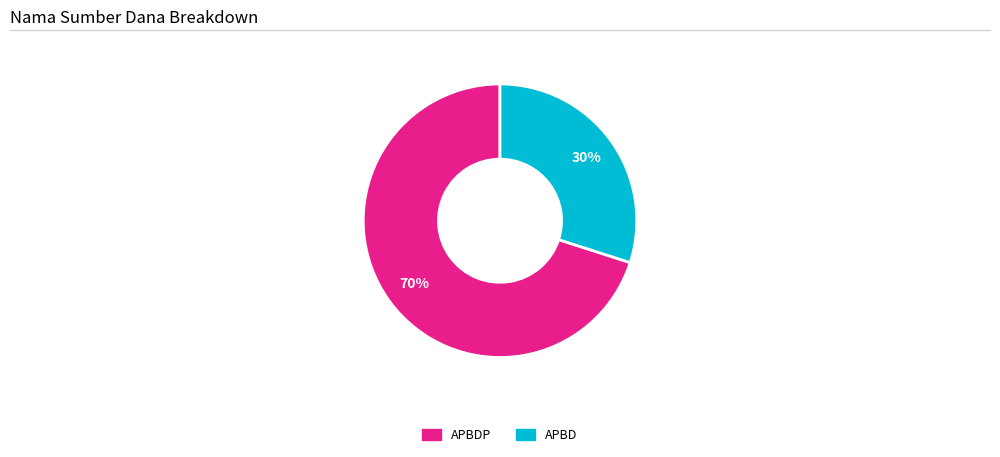

To the nearest percent, what is the difference between the largest and smallest slice percentages?

40%